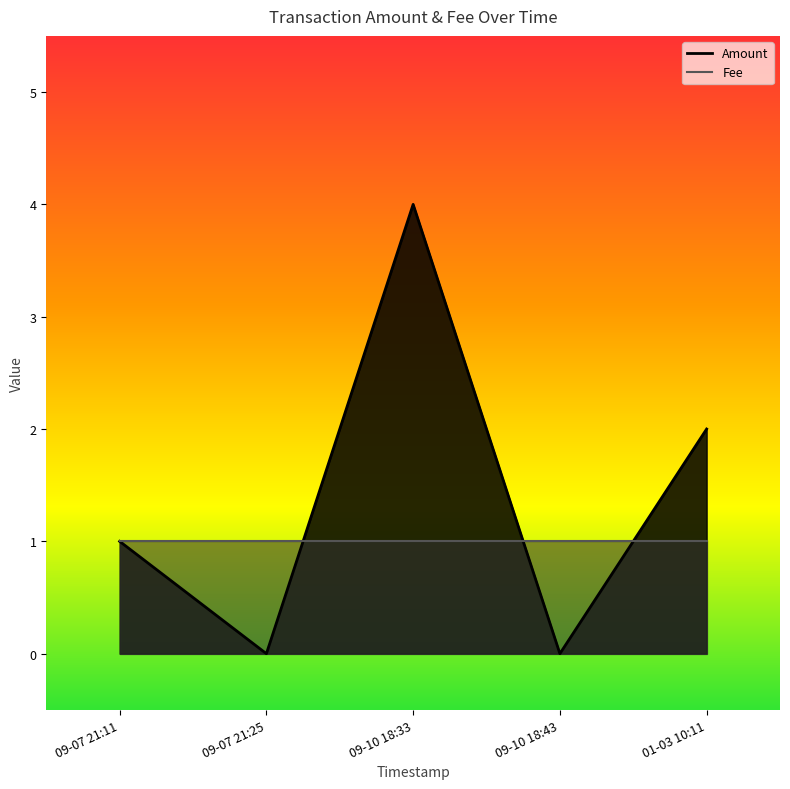

At how many categories does at least one series exceed 2?

1